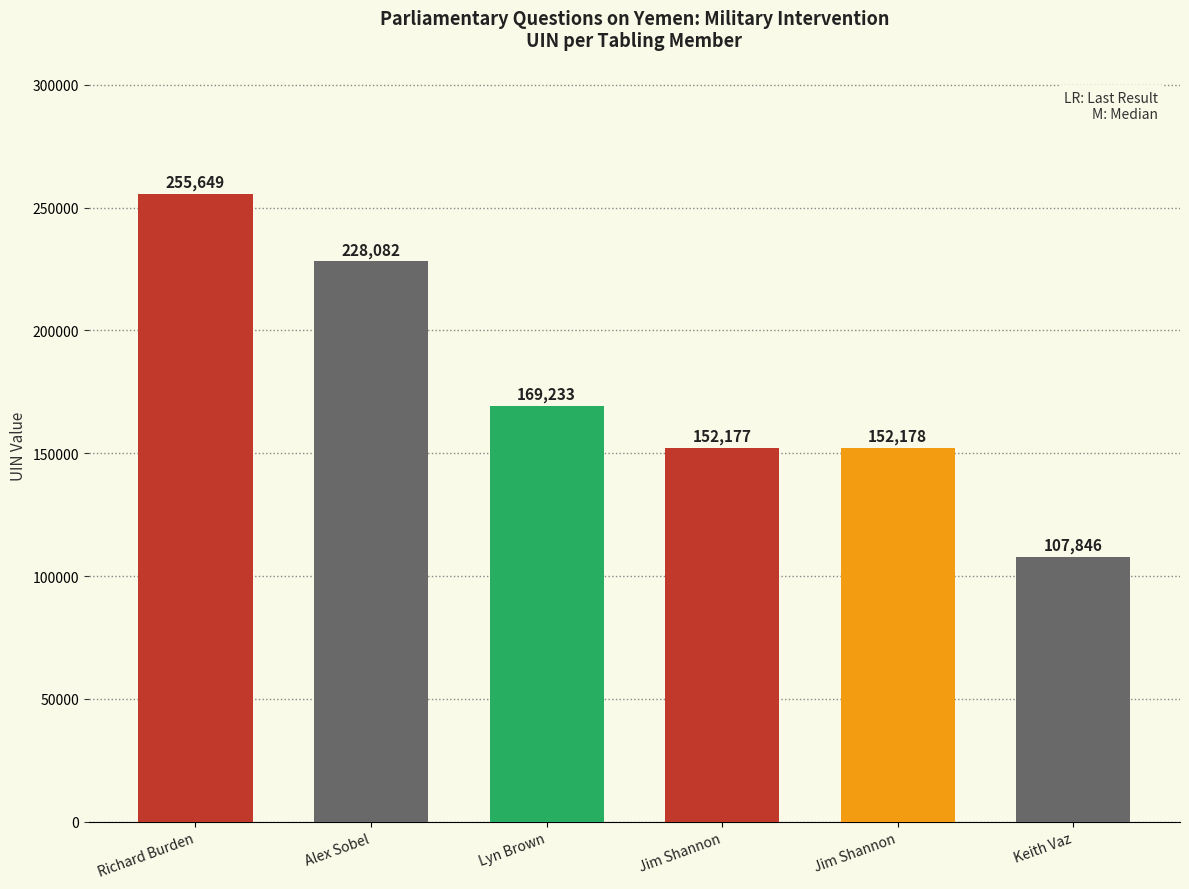

How many bars are there in total?

6